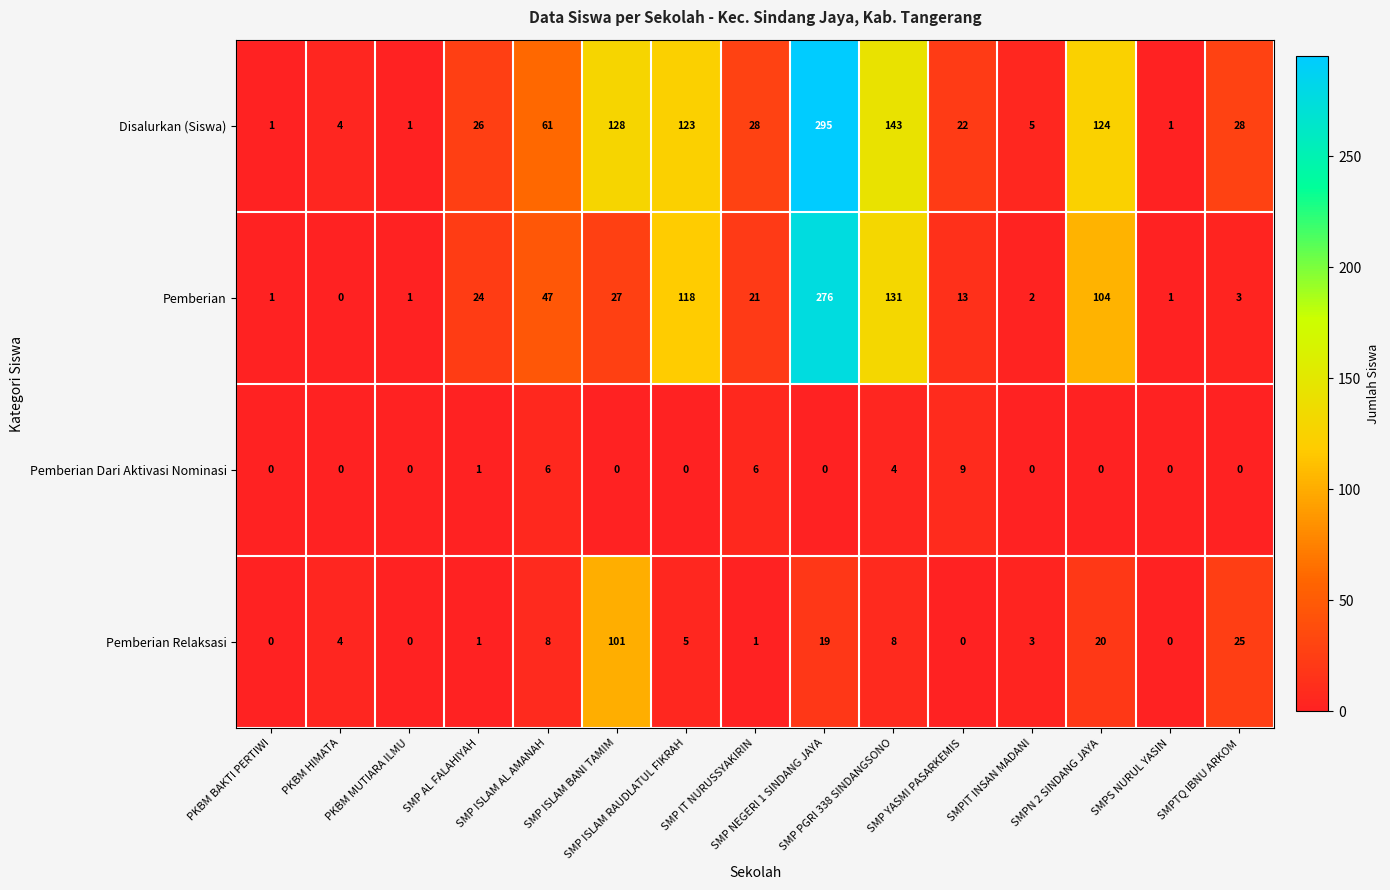

Count the Pemberian Dari Aktivasi Nominasi values in the range 0 to 4.

12